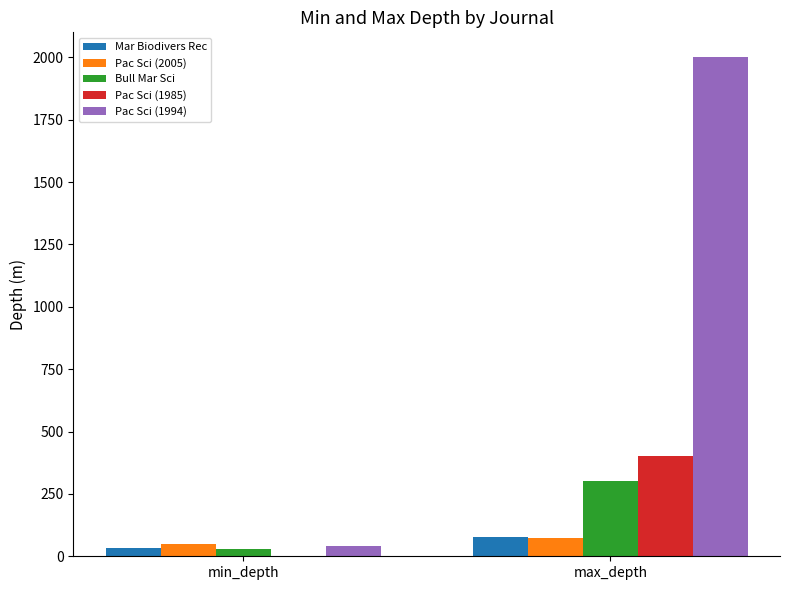

At which category is the sum across all series the highest?

max_depth